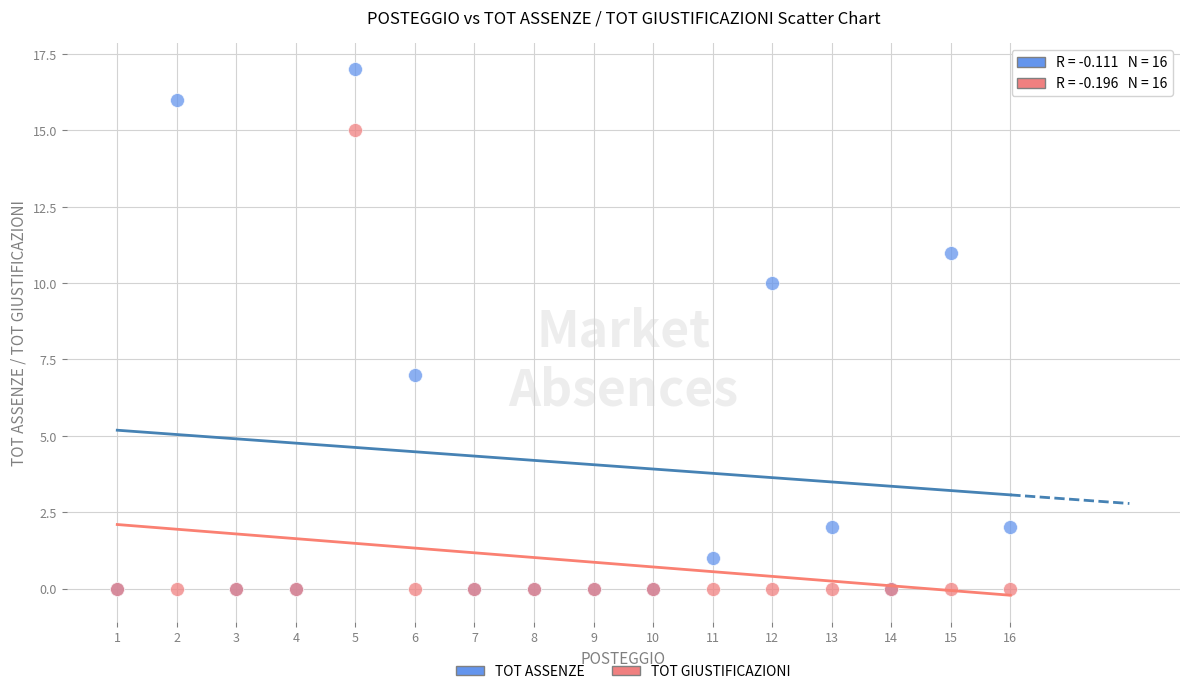

In the TOT ASSENZE series, what Y value is closest to 8?

7